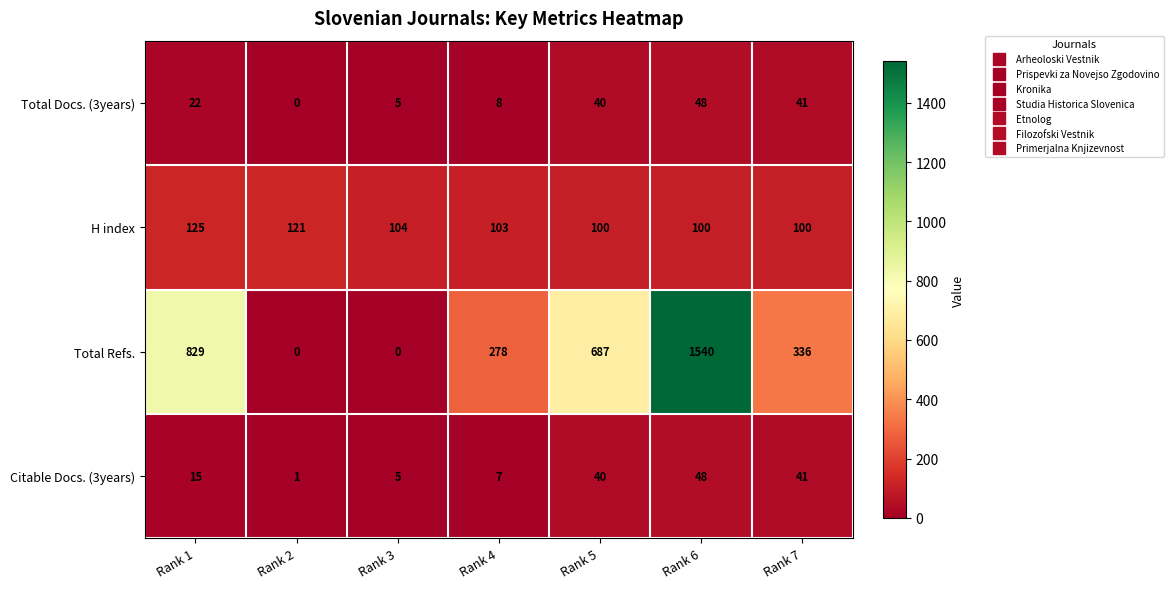

Reading left to right, transcribe all the data shown in this chart.

Total Docs. (3years): 22	0	5	8	40	48	41
H index: 125	121	104	103	100	100	100
Total Refs.: 829	0	0	278	687	1540	336
Citable Docs. (3years): 15	1	5	7	40	48	41